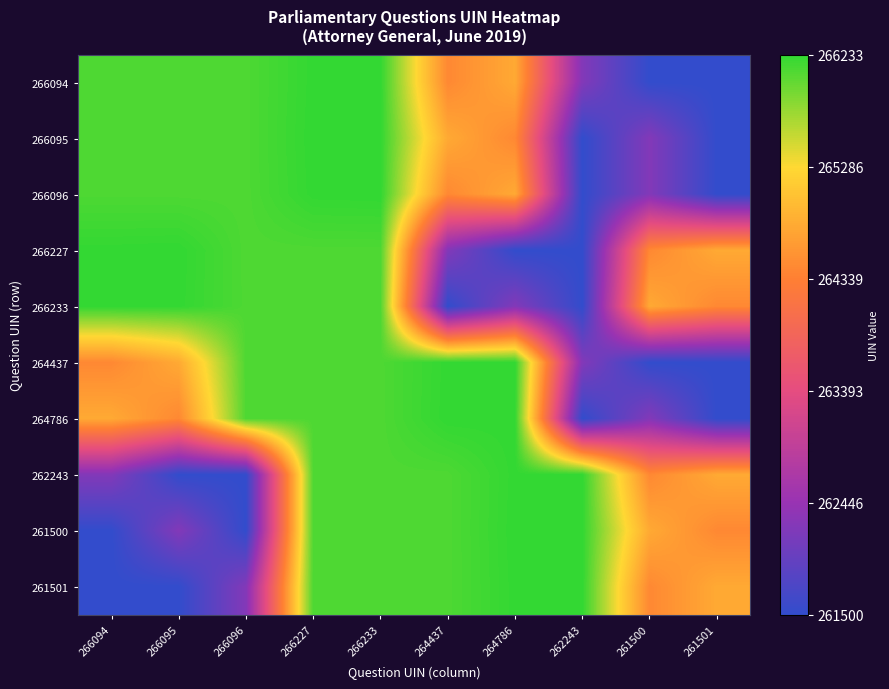

List the series in order of their peak value, highest first.

266094, 266095, 266096, 266227, 266233, 264437, 264786, 262243, 261500, 261501